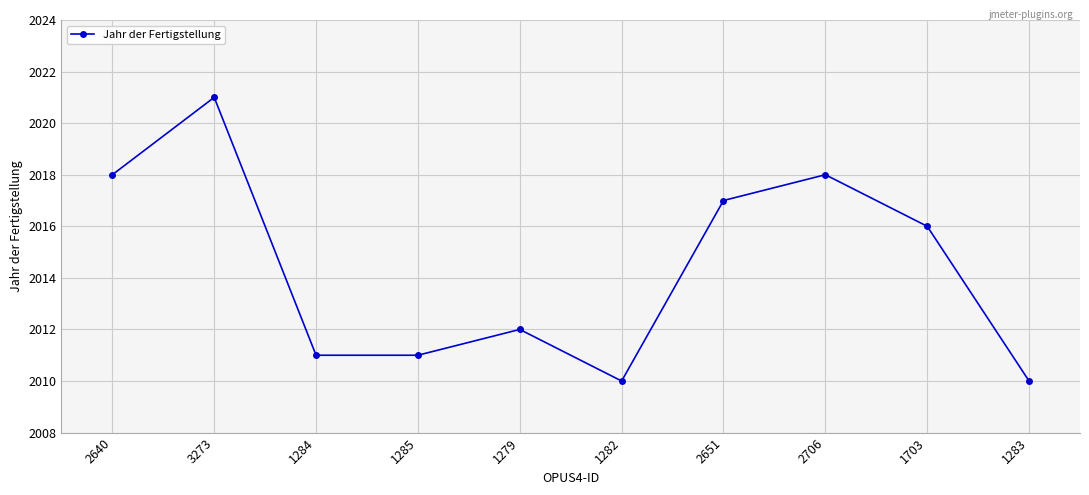

Approximately how many times larger is the value at 1279 compared to 3273?

1.0